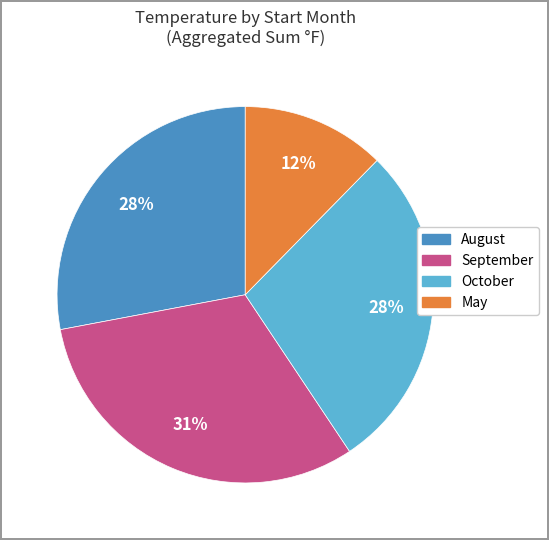

To the nearest percent, what is the difference between the largest and smallest slice percentages?

19%